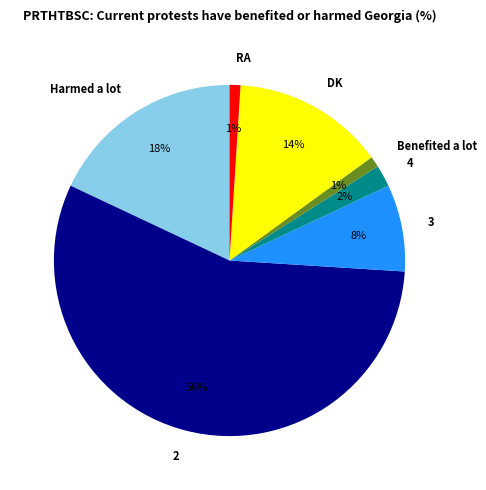

To the nearest percent, what is the combined percentage of Benefited a lot and 4?

3%